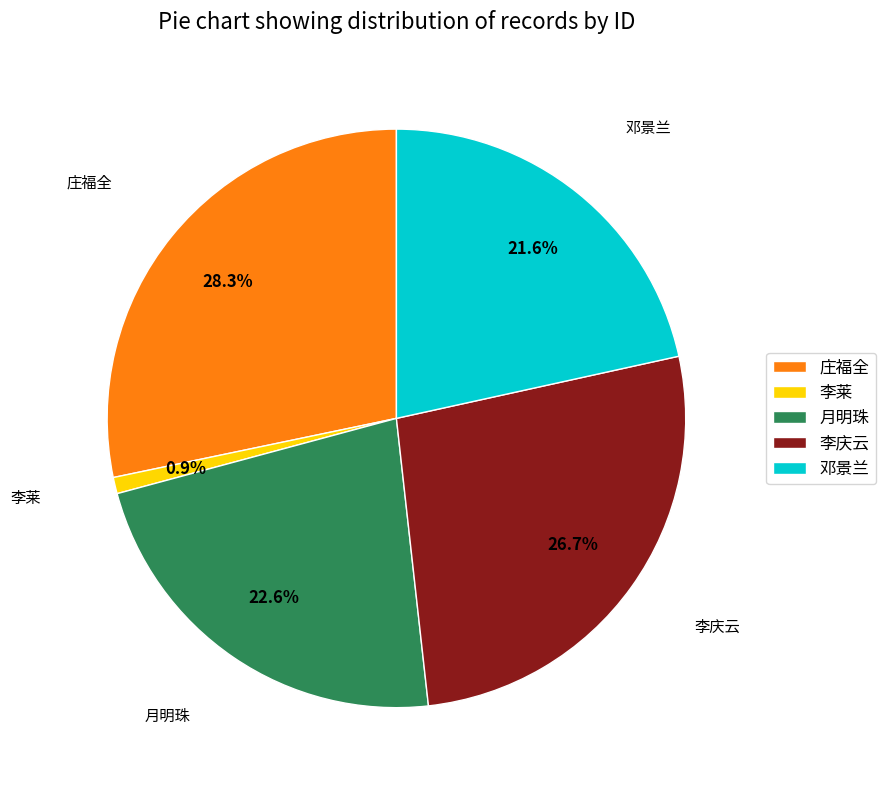

To the nearest percent, what portion does 邓景兰 represent?

22%